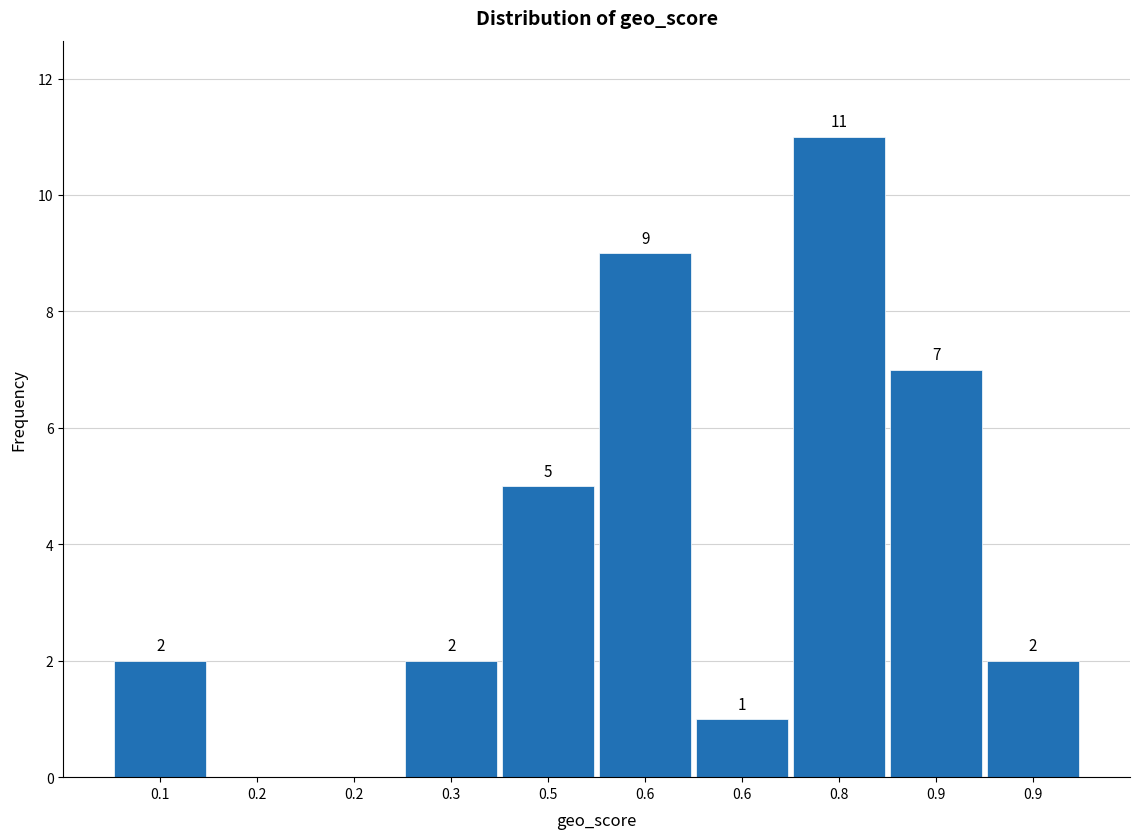

How many series are shown in this chart?

1